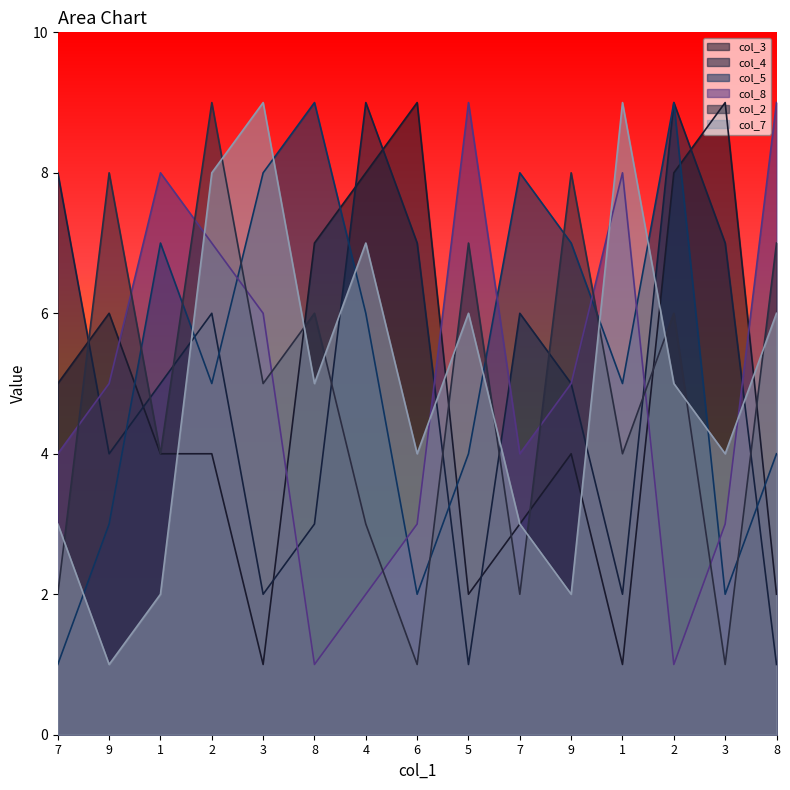

The value of col_7 at 2 is 5. True or false?

True